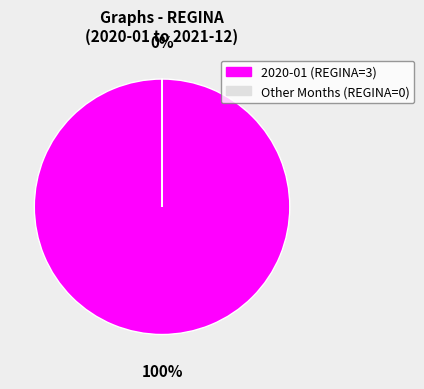

Does REGINA account for over 50% of the chart?

Yes